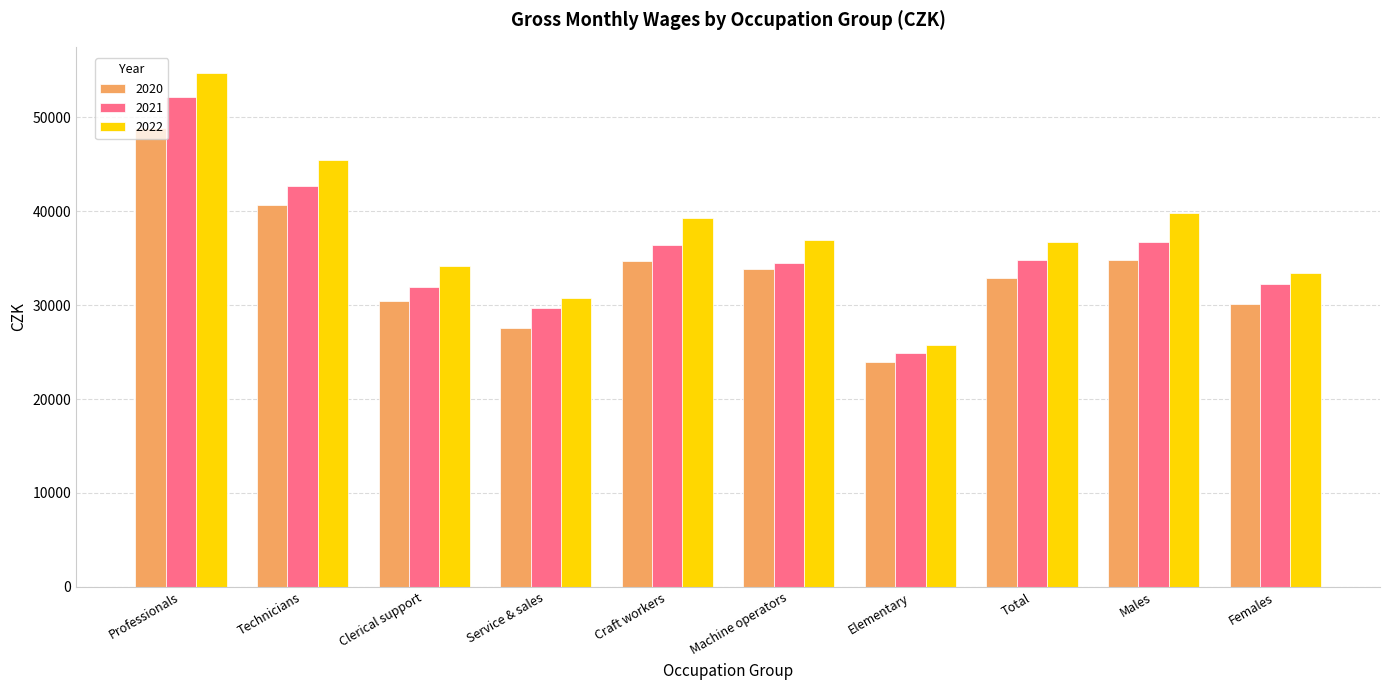

Is the value of 2022 at Clerical support greater than the value of 2021 at Total?

No